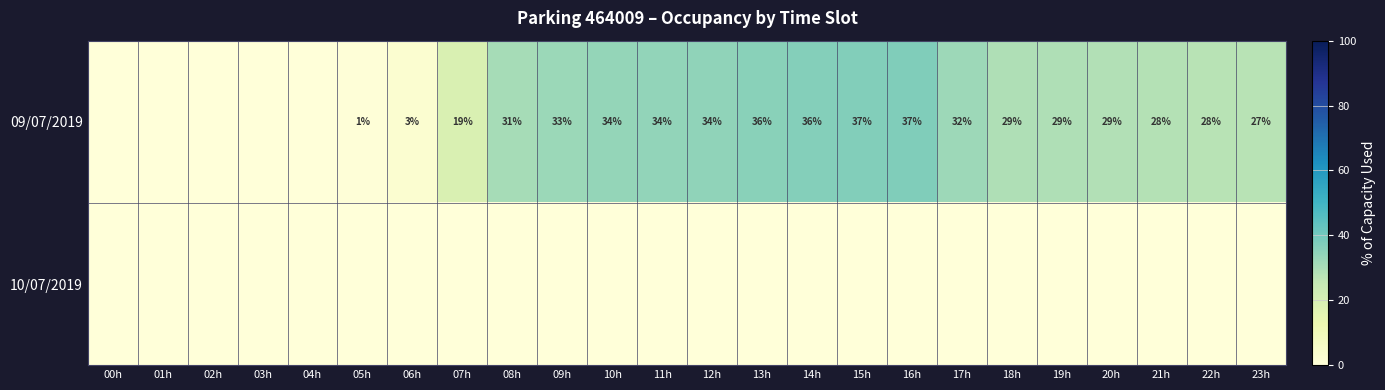

True or false: 09/07/2019 has a value of 15 at 15h.

False